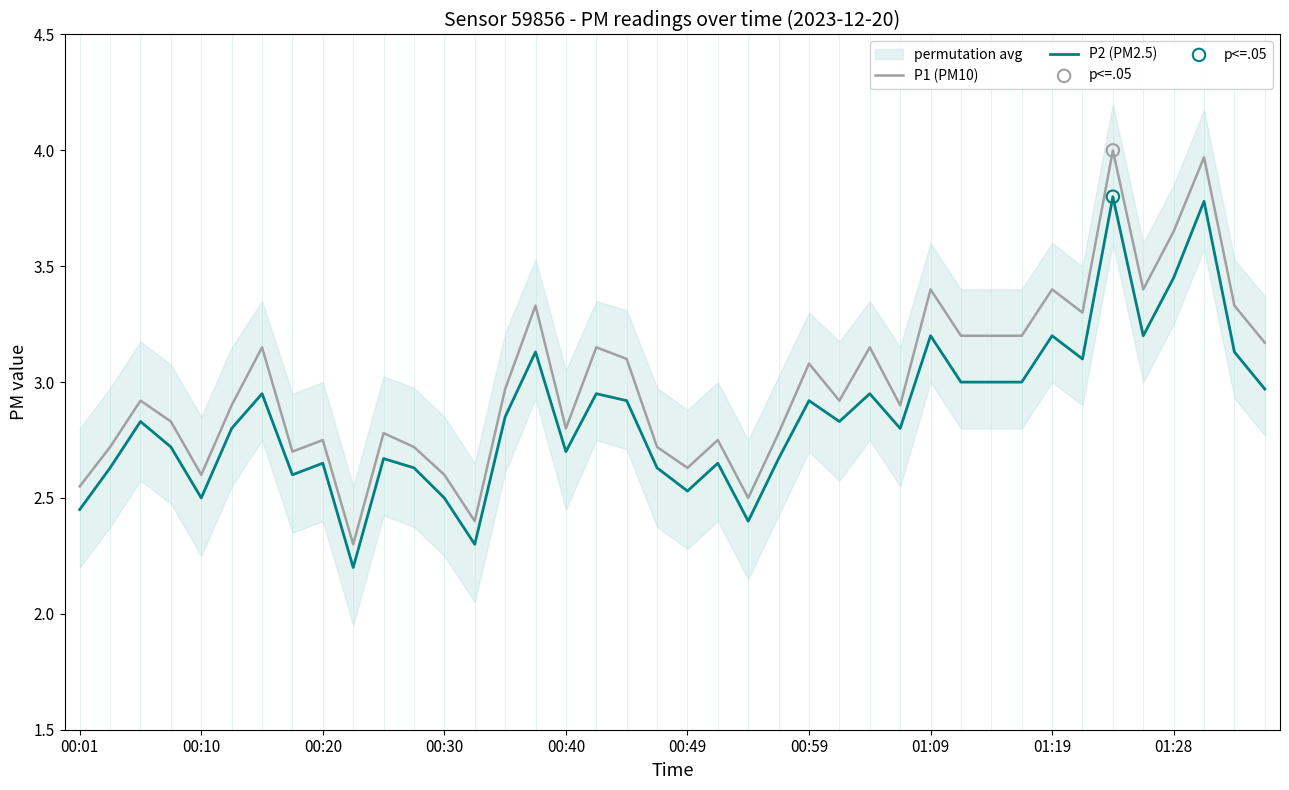

Which series has the largest total across all categories?

P1 (PM10)